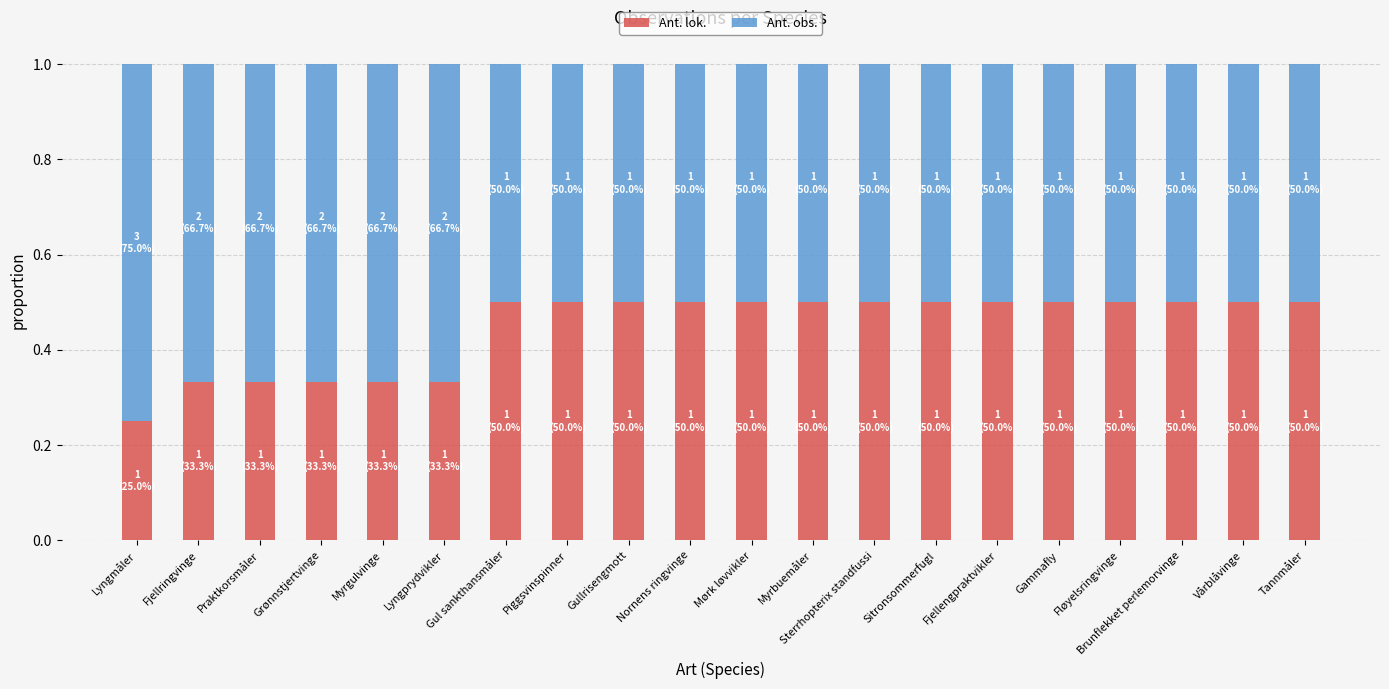

What is the total value across all series at Nornens ringvinge?

1.0